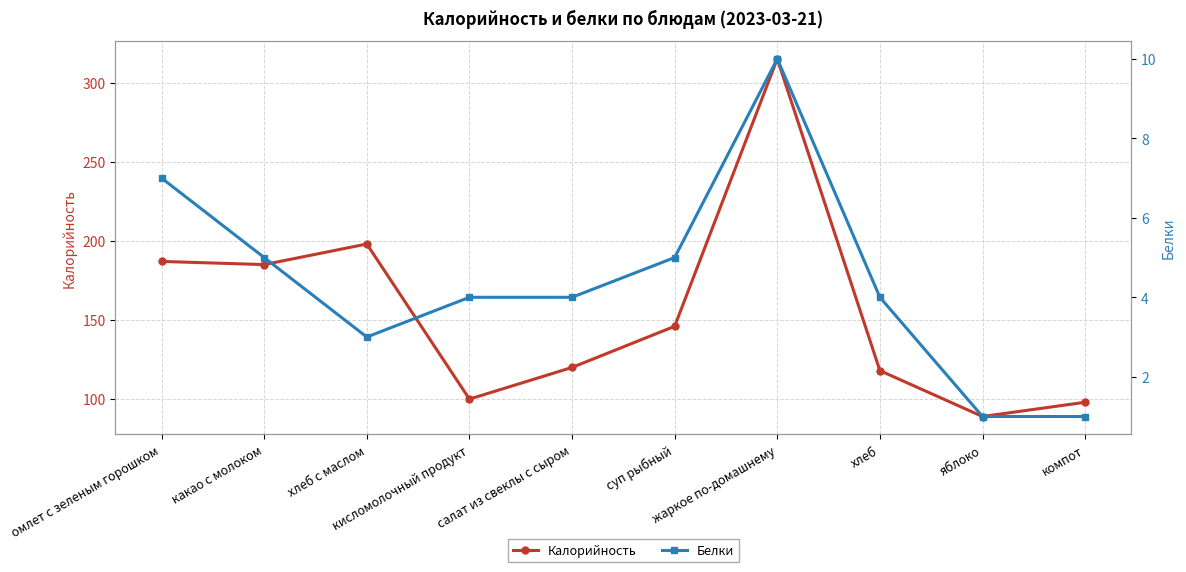

Reading left to right, extract all data points from this chart.

Калорийность: 187	185	198	100	120	146	315	118	89	98
Белки: 7	5	3	4	4	5	10	4	1	1